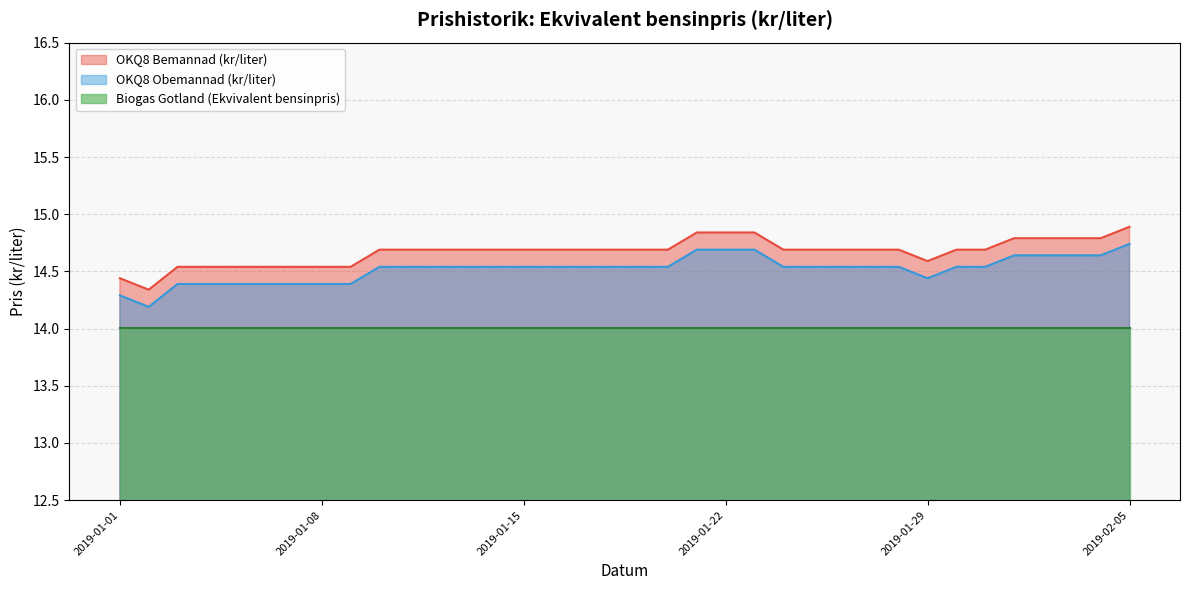

What is the sum of all OKQ8 Bemannad (kr/liter) values?

528.1